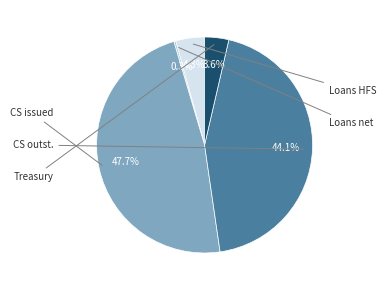

Is there any slice that represents more than half of the pie?

No